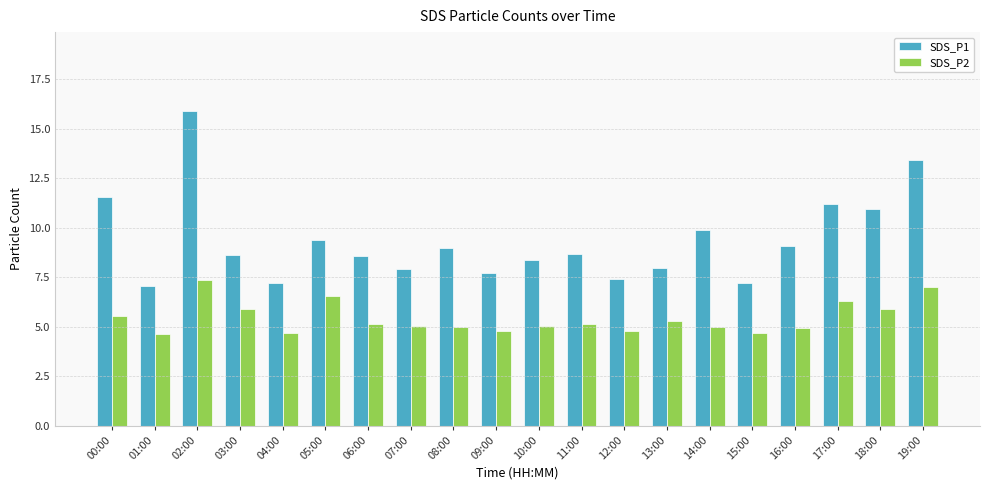

At 17:00, list the series in order from smallest to largest.

SDS_P2, SDS_P1